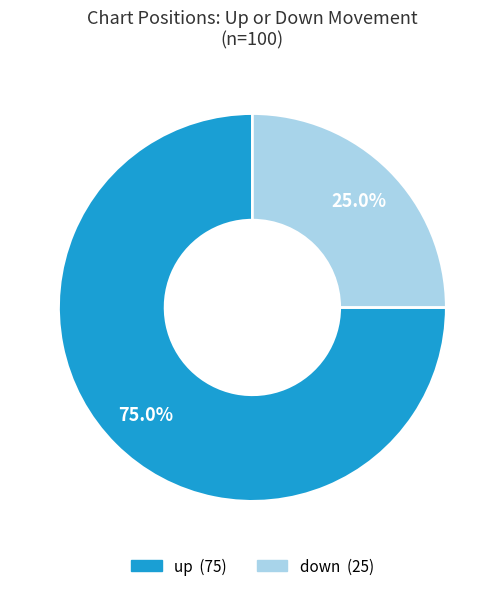

What portion of the pie excludes up?

25.0%